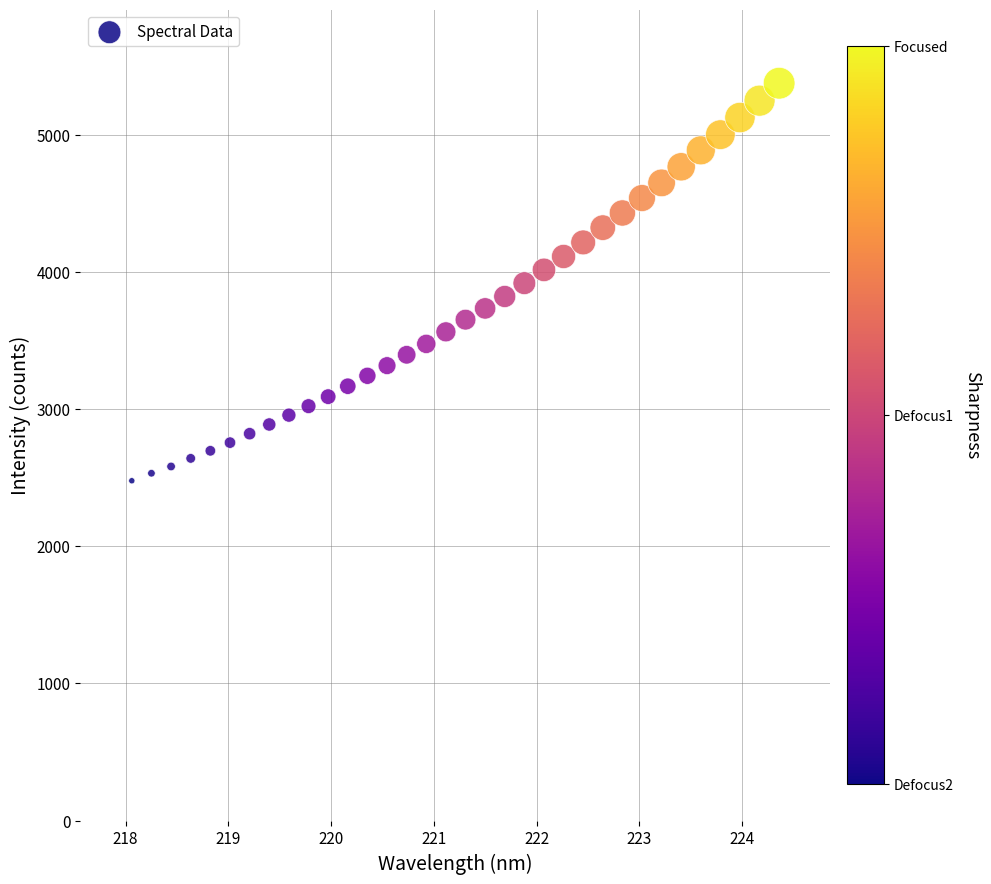

What is the range of Y values (max minus min)?

2899.3